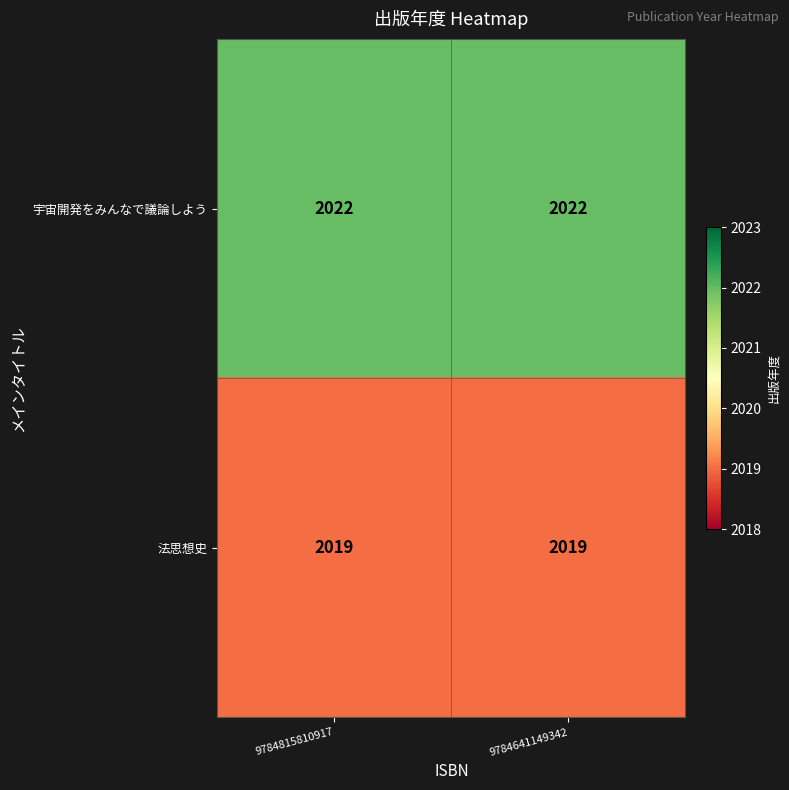

What is the maximum value shown in the chart?

2022